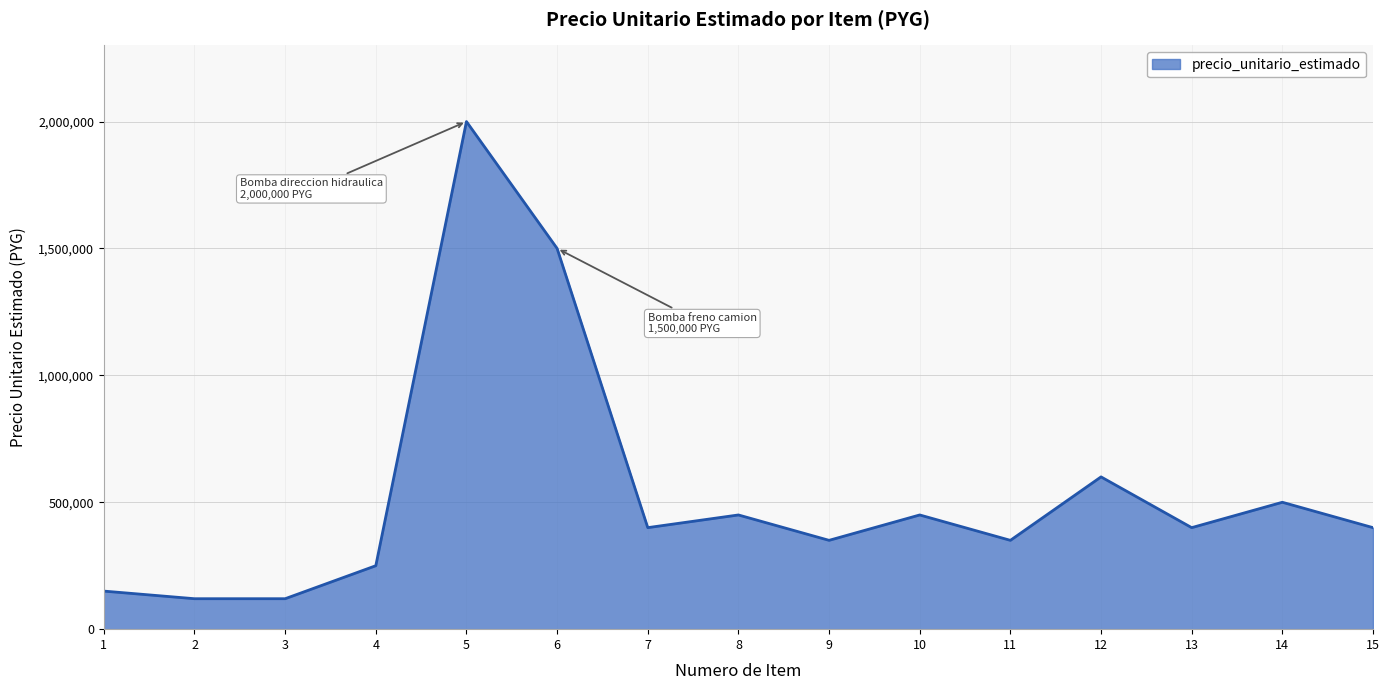

Reading left to right, transcribe all the data shown in this chart.

150000	120000	120000	250000	2000000	1500000	400000	450000	350000	450000	350000	600000	400000	500000	400000